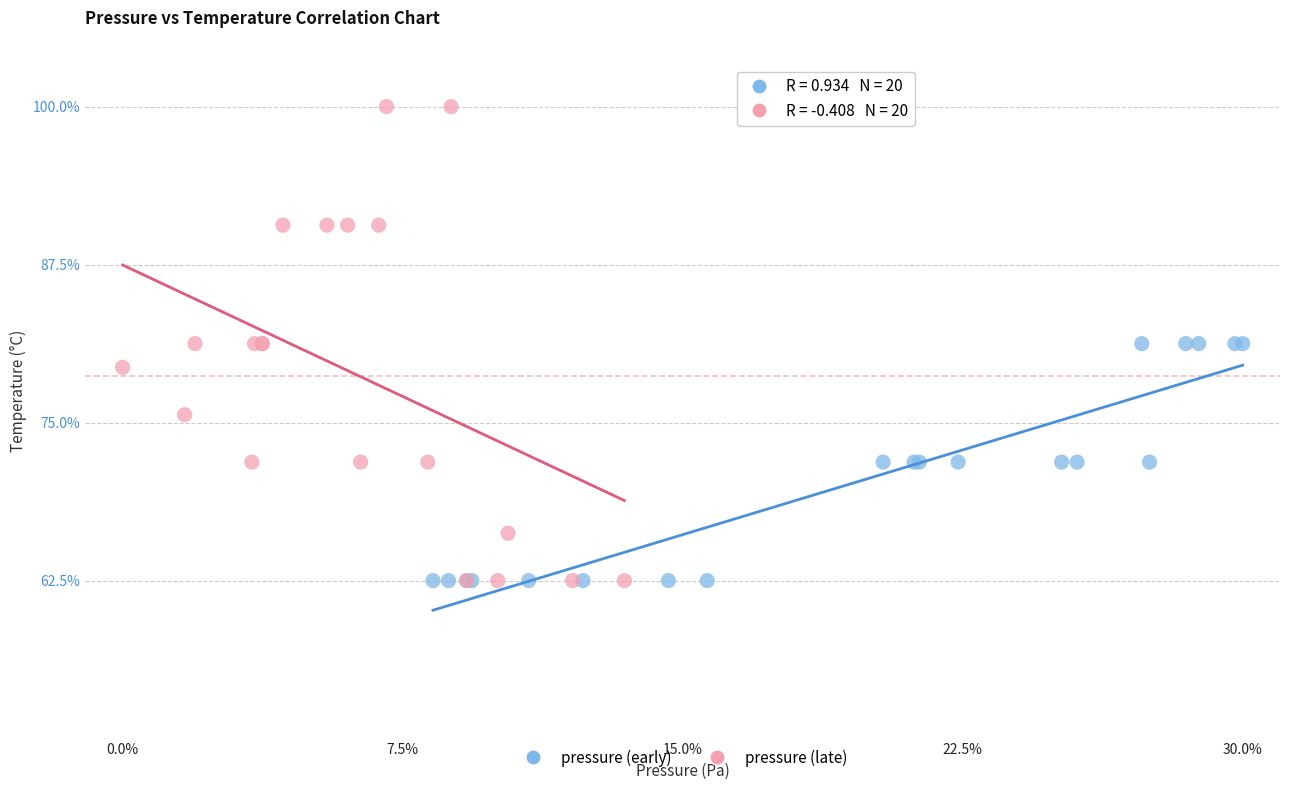

Which series contains the highest Y value?

pressure (late)